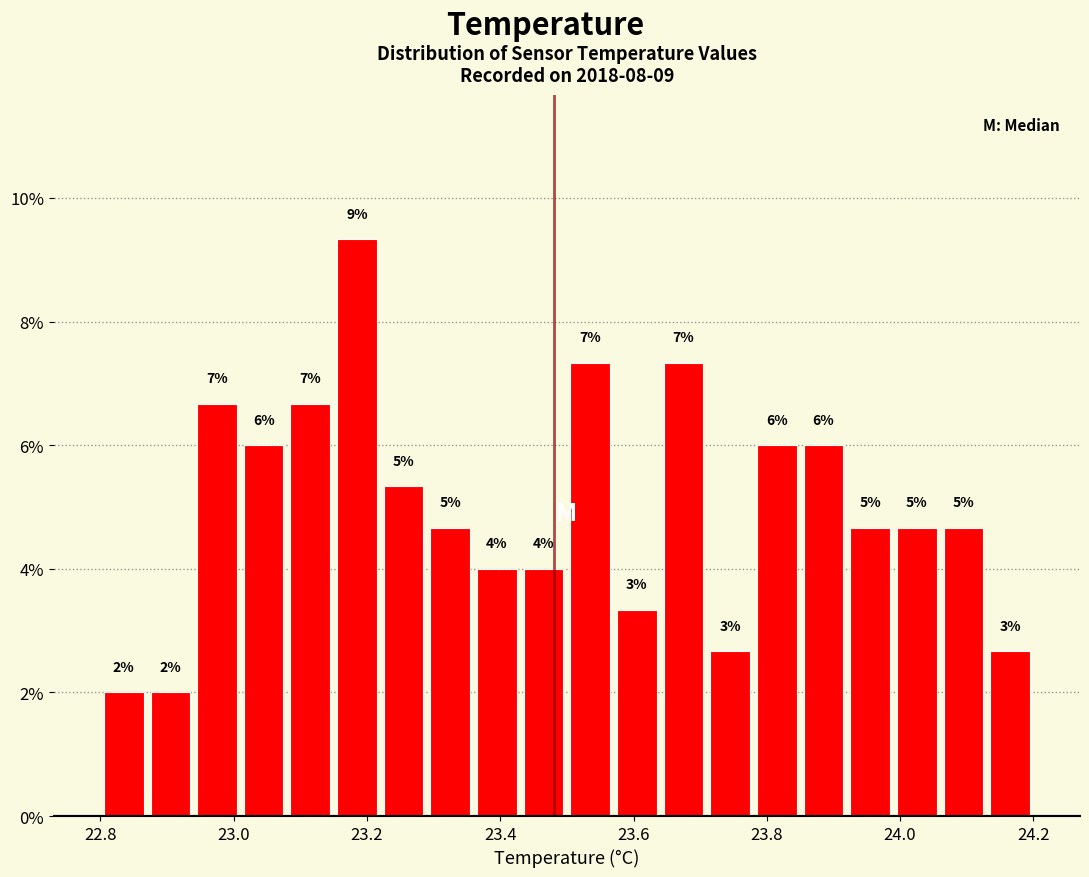

Around what value on the x-axis is the tallest bar? Give the approximate position of its centre, as read against the axis.

23.18